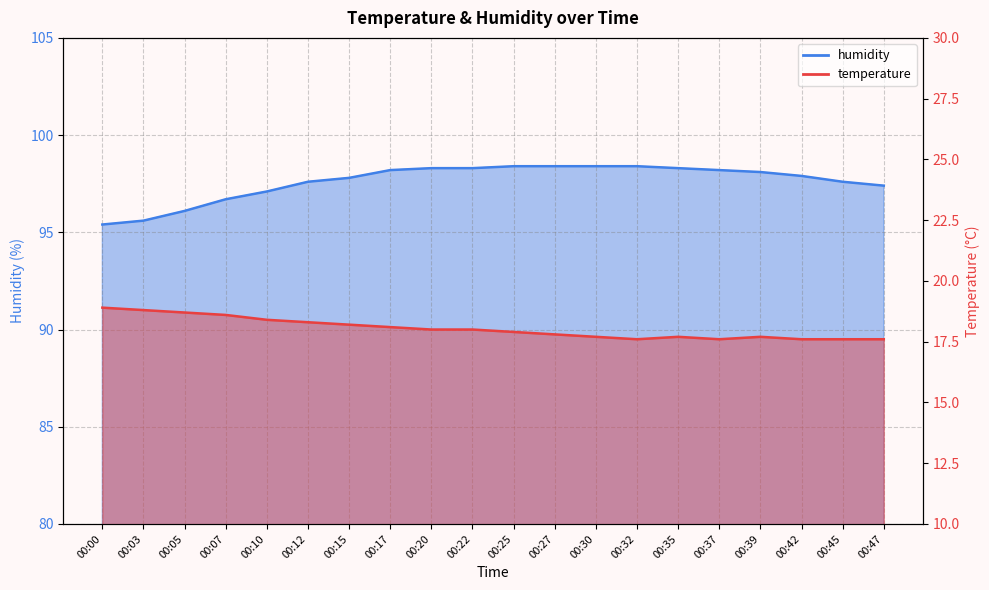

The value of temperature at 00:17 is 31.2. True or false?

False